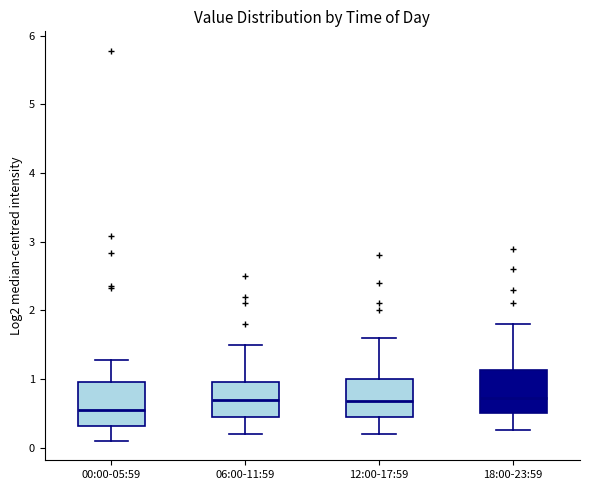

Which box has the lowest median line?

00:00-05:59